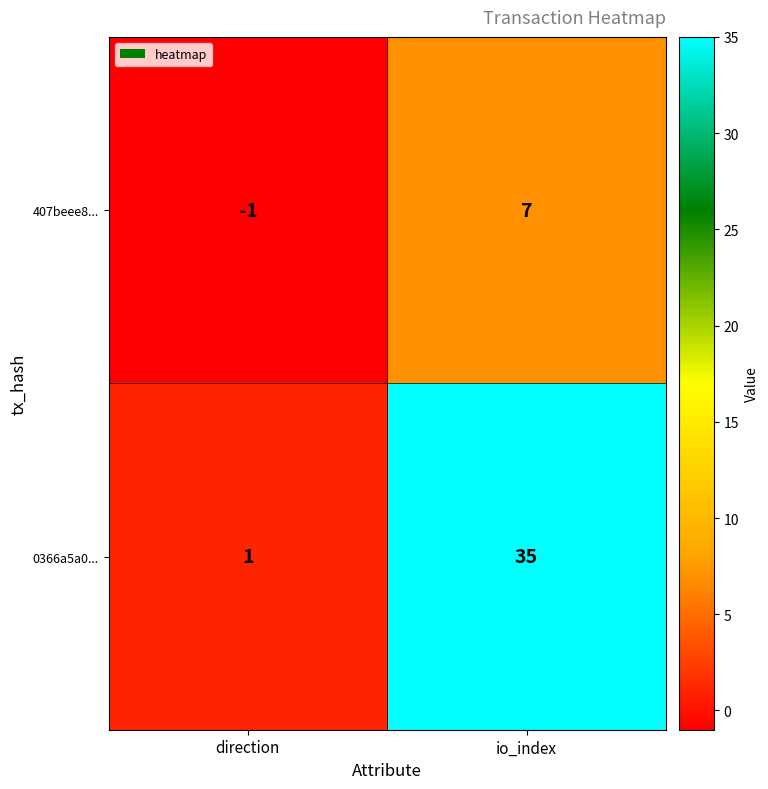

What is the smallest value displayed?

-1